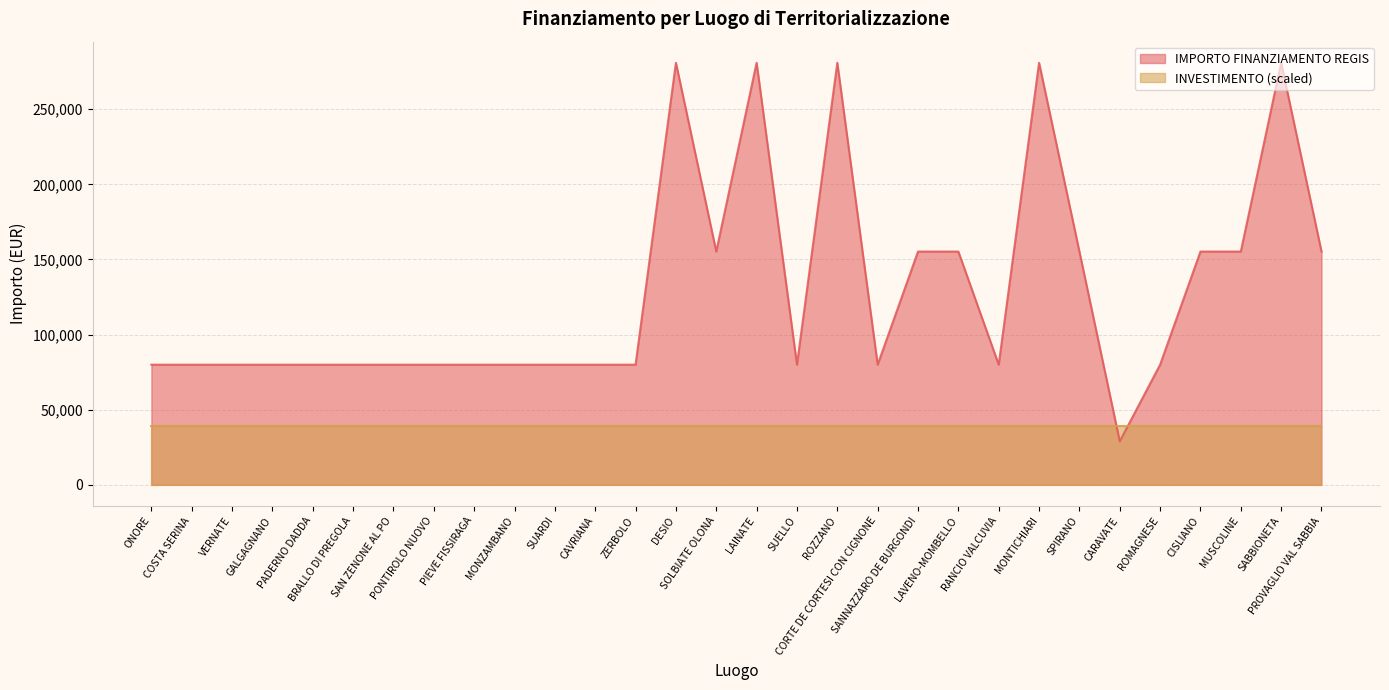

What is the sum of the values at COSTA SERINA and CARAVATE?

108824